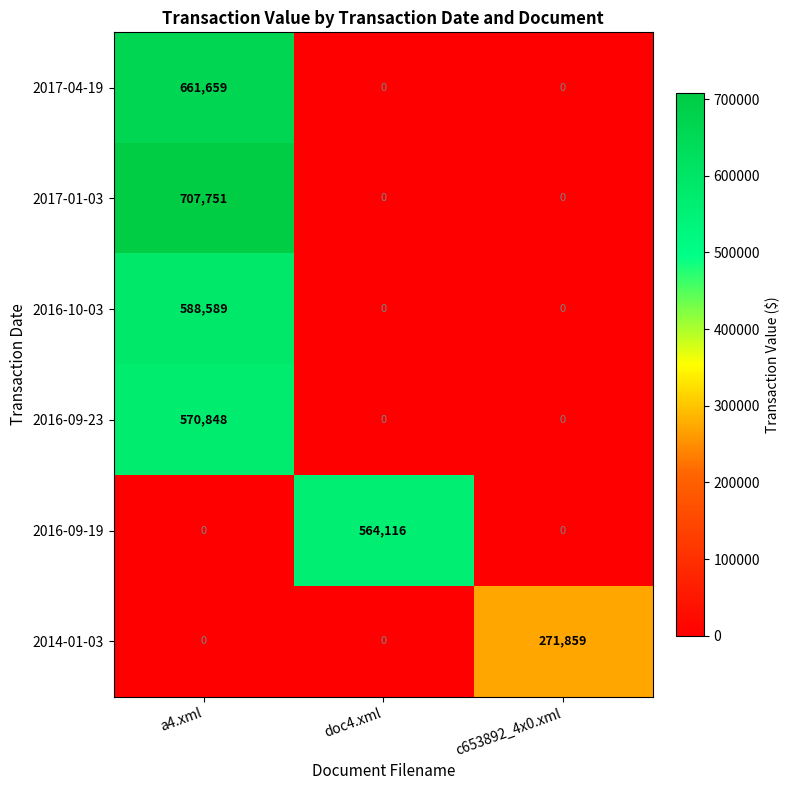

Reading right to left, transcribe all the data shown in this chart.

2017-04-19: 0	0	661659
2017-01-03: 0	0	707751
2016-10-03: 0	0	588589
2016-09-23: 0	0	570848
2016-09-19: 0	564116	0
2014-01-03: 271859	0	0